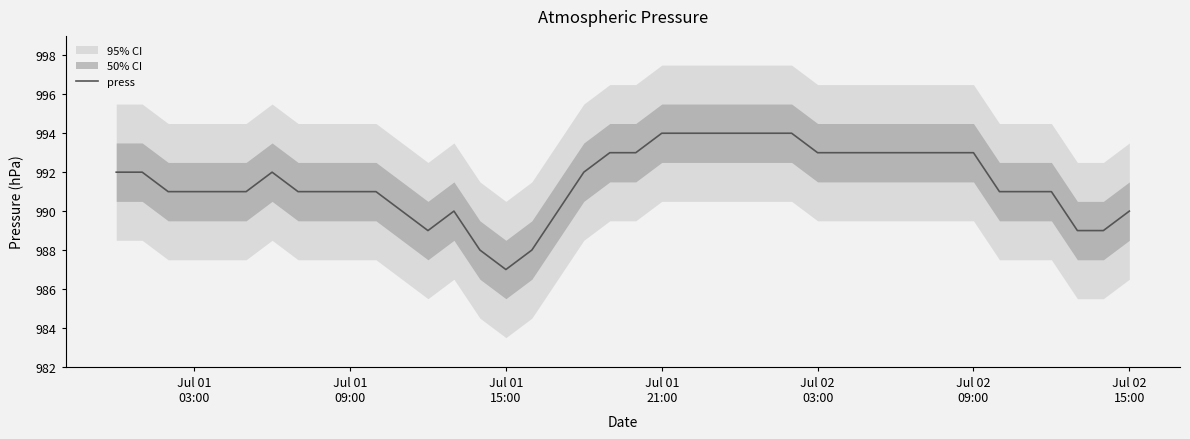

What is the highest value of the press series?

994